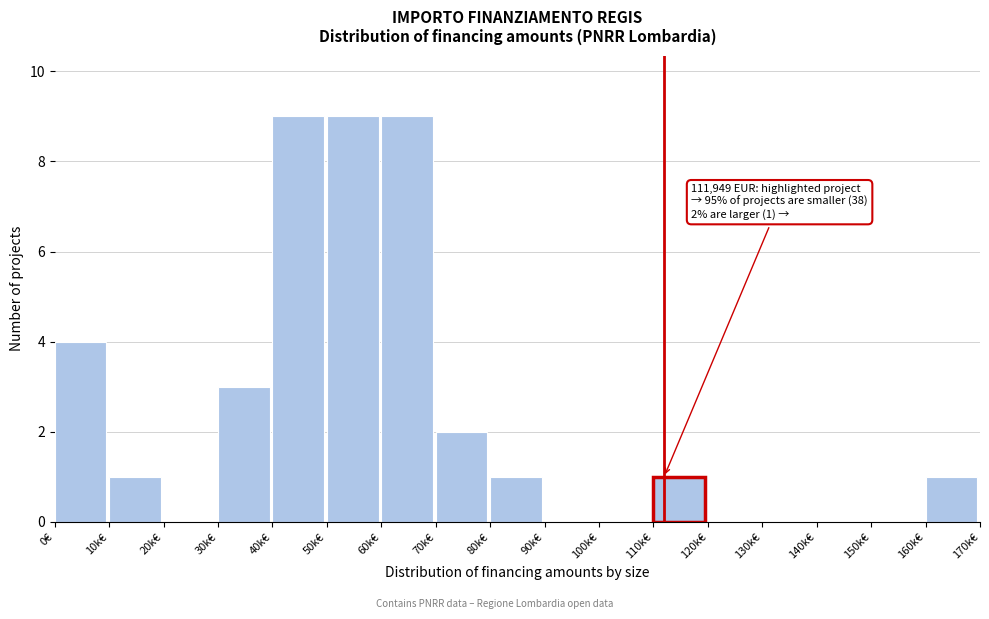

Reading left to right, extract all data points from this chart.

0€=4	10k€=1	20k€=0	30k€=3	40k€=9	50k€=9	60k€=9	70k€=2	80k€=1	90k€=0	100k€=0	110k€=1	120k€=0	130k€=0	140k€=0	150k€=0	160k€=1